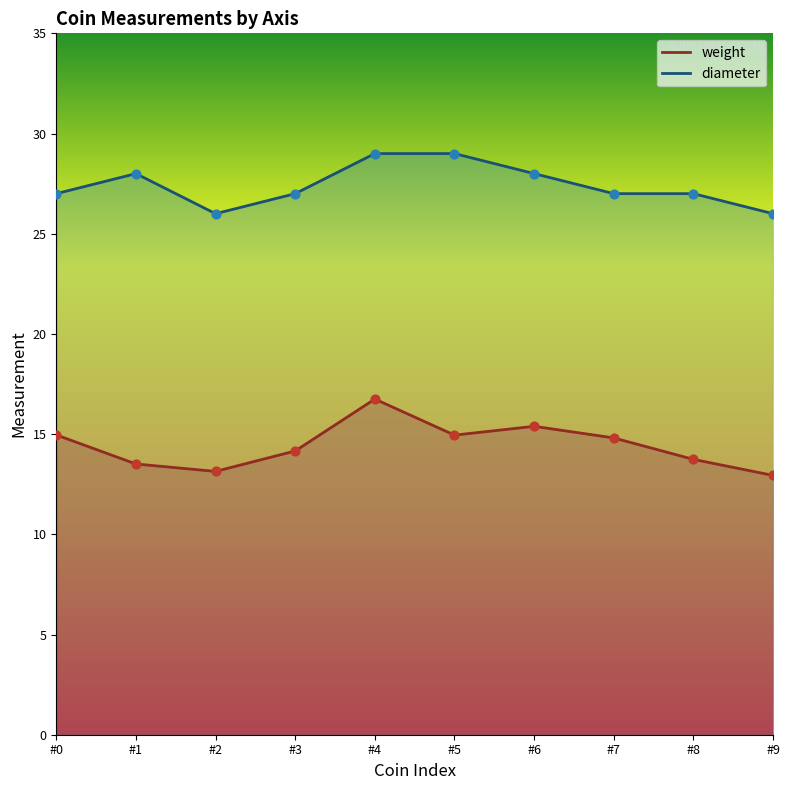

Which series has the largest total across all categories?

diameter